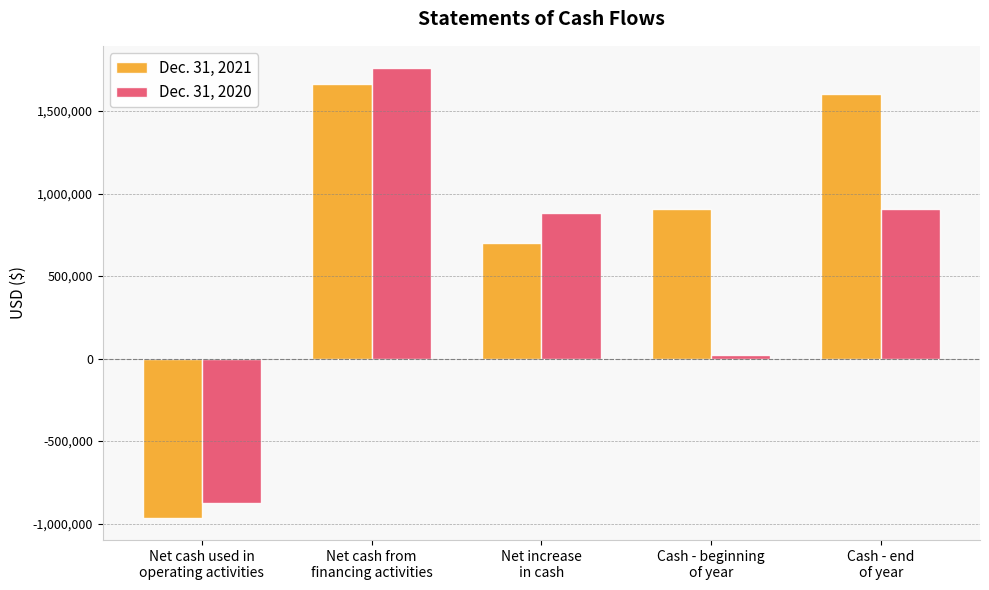

Are the bars horizontal?

No